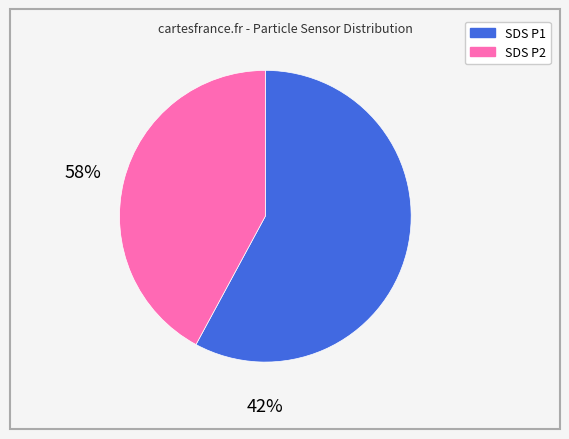

Is there a majority slice in this chart?

Yes